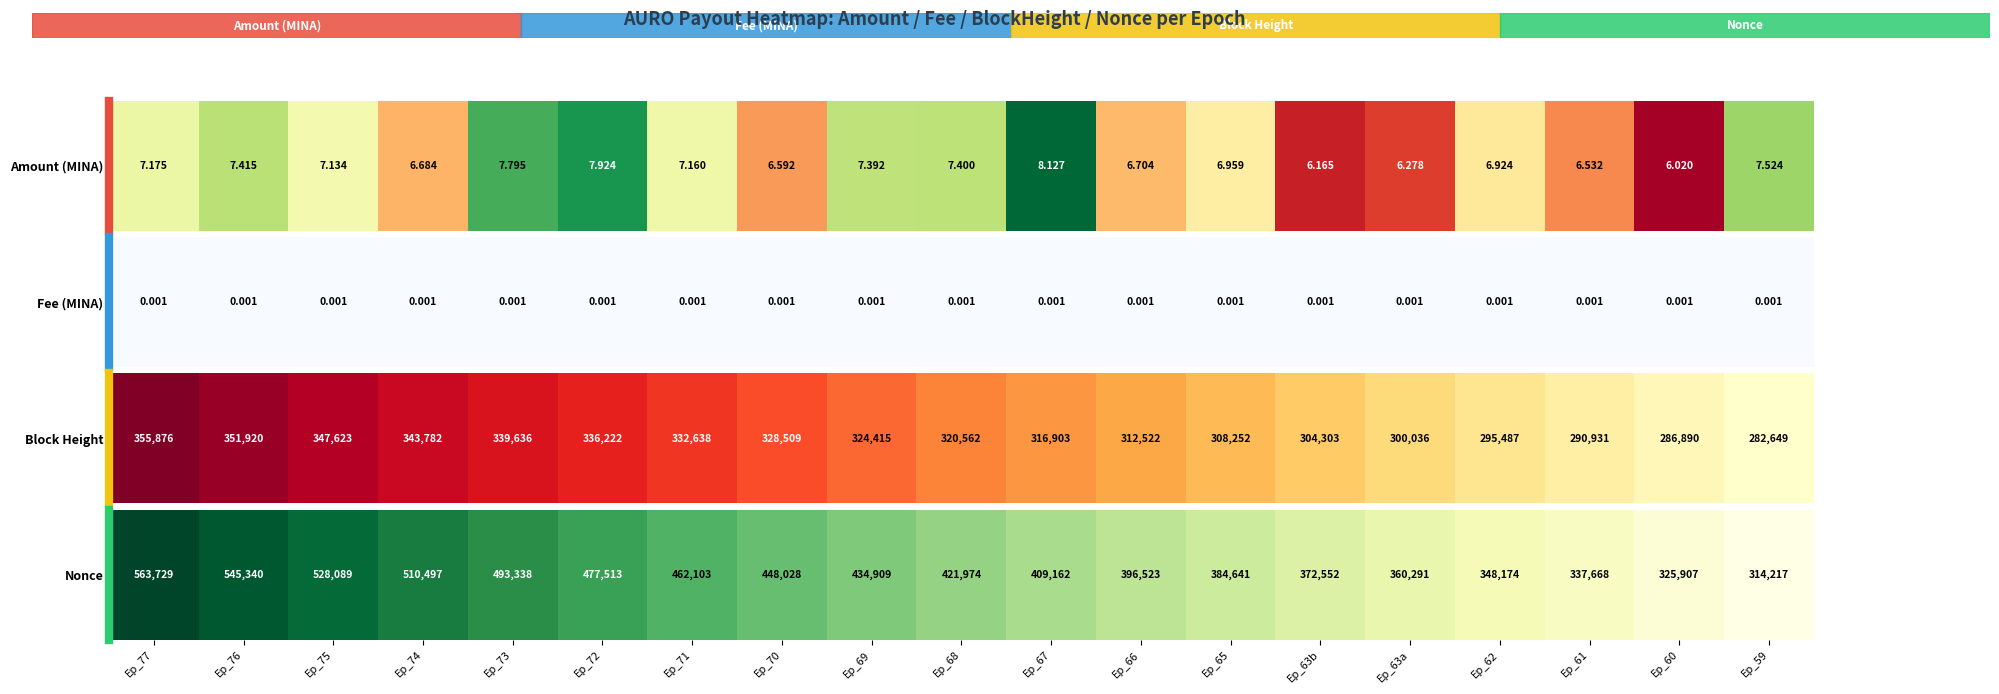

Is it true that the value at Ep_74 is 510497?

True